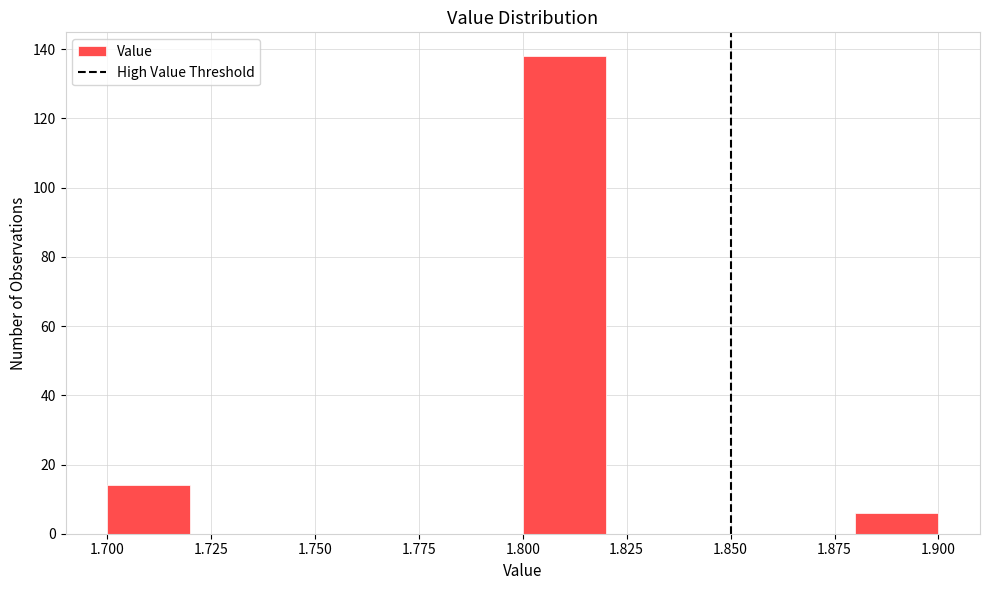

Reading left to right, transcribe this chart: for each bar, give the range it covers on the x-axis and its height. The values are not printed on the chart, so give them approximately, as read against the axis.

1.70 to 1.72: 14
1.72 to 1.74: 0
1.74 to 1.76: 0
1.76 to 1.78: 0
1.78 to 1.80: 0
1.80 to 1.82: 138
1.82 to 1.84: 0
1.84 to 1.86: 0
1.86 to 1.88: 0
1.88 to 1.90: 6